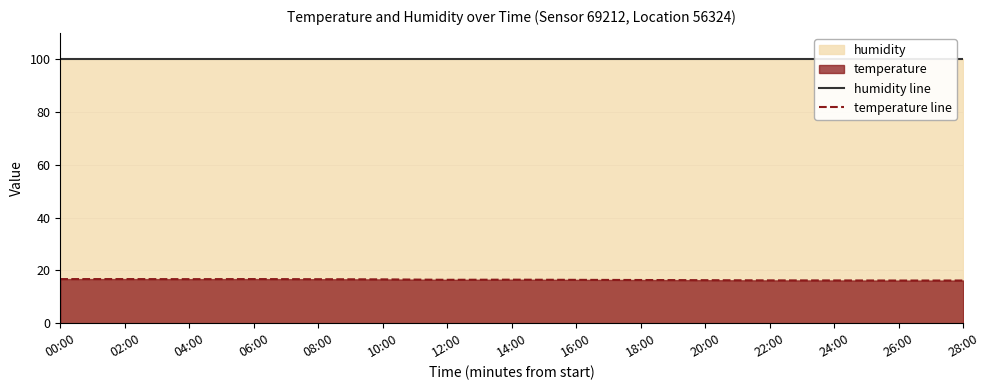

What is the label of the 6th point from the right?

18:00